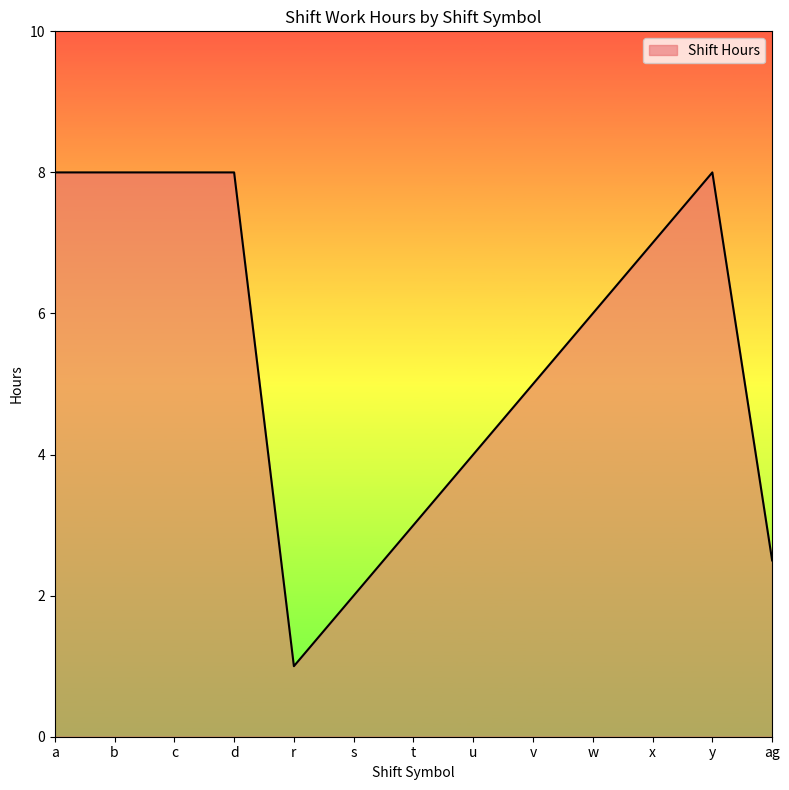

The value at s is 0.5. True or false?

False